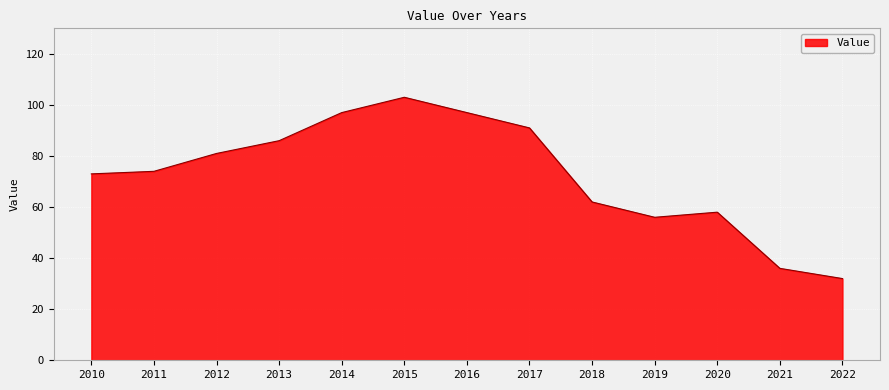

How many values are below 74?

6